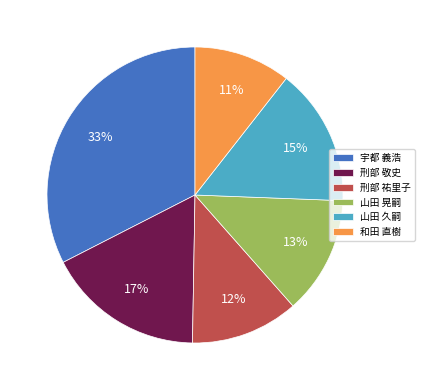

How many segments does this pie chart have?

6